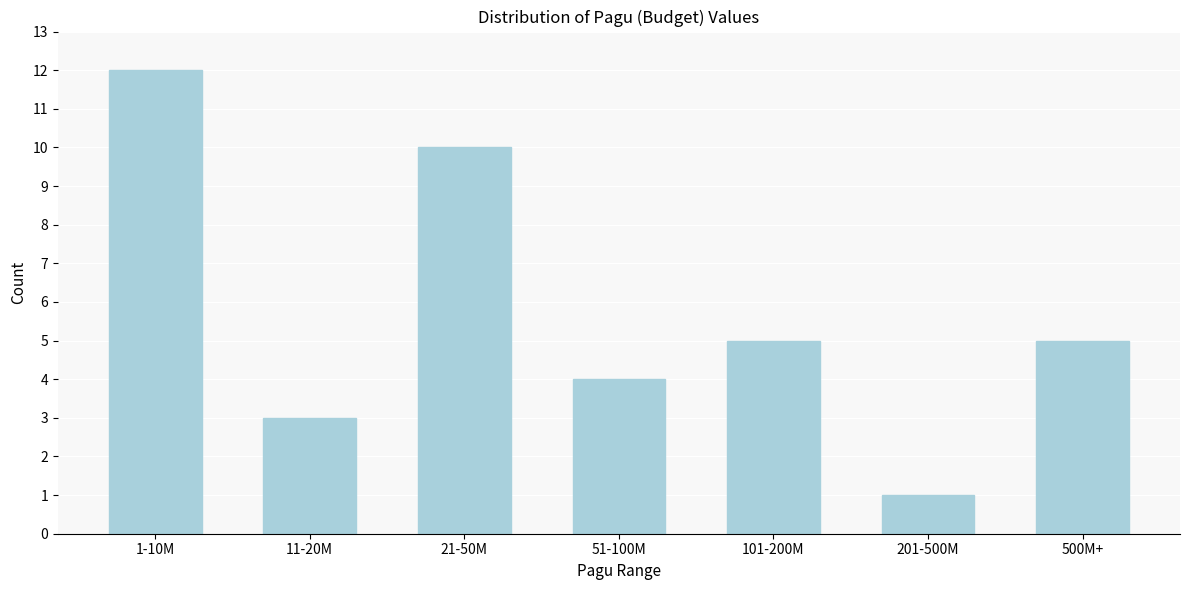

Reading right to left, transcribe all the data shown in this chart.

500M+=5	201-500M=1	101-200M=5	51-100M=4	21-50M=10	11-20M=3	1-10M=12